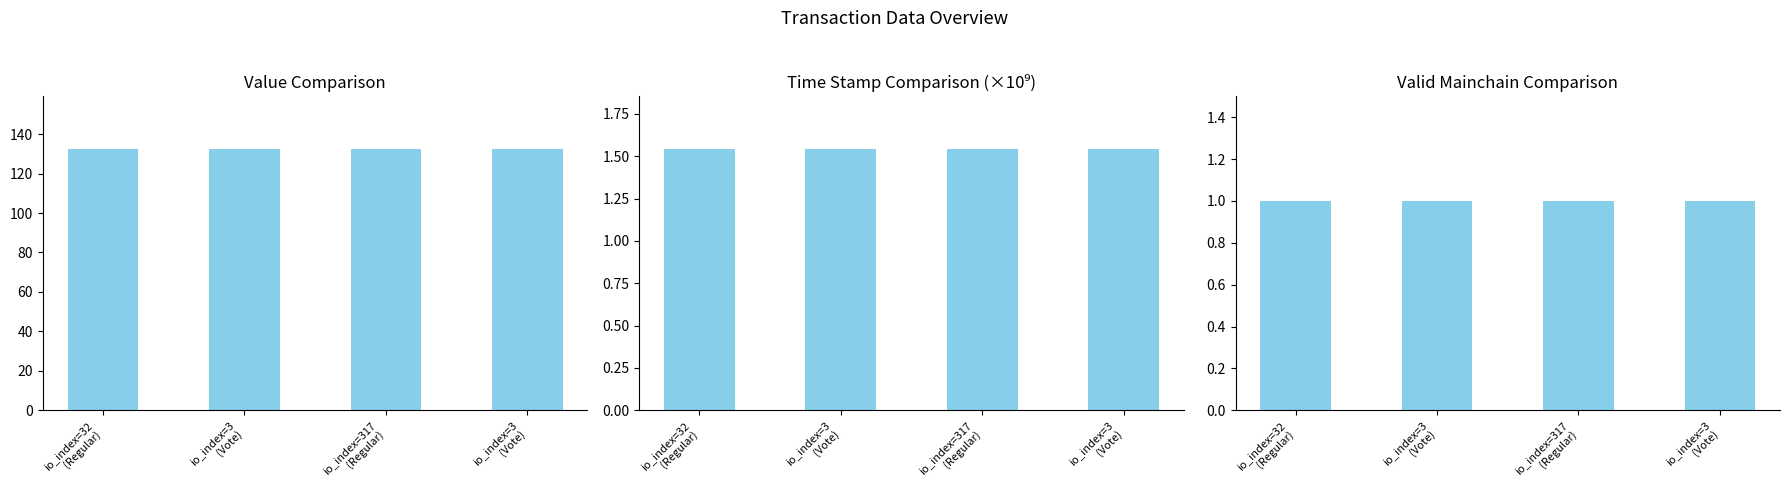

What is the label of the 1st bar from the left?

io_index=32
(Regular)